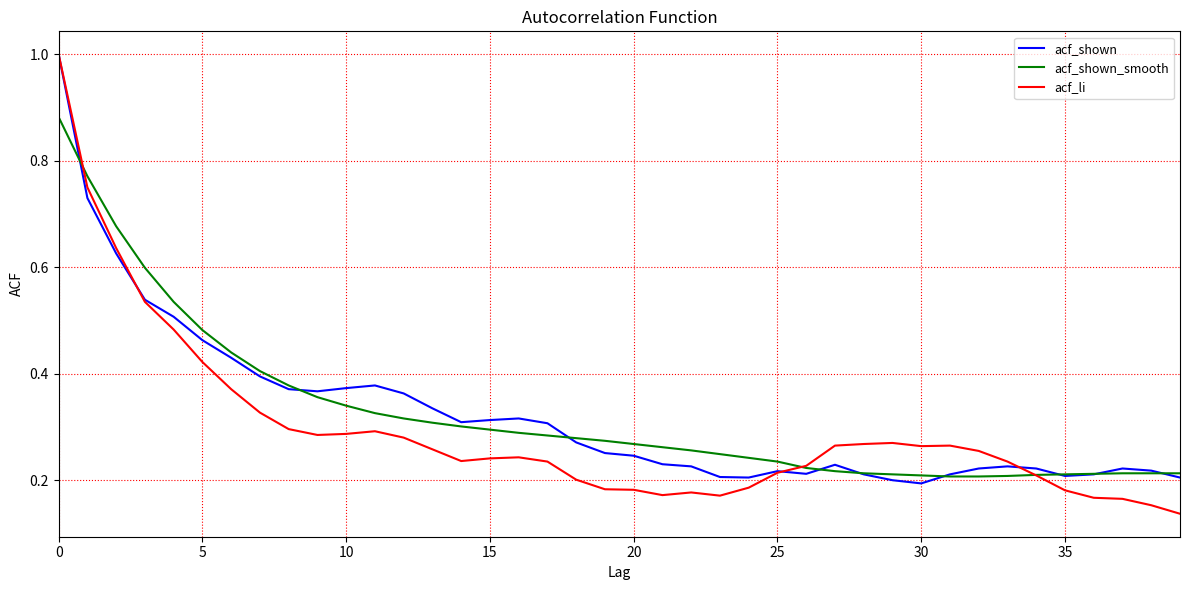

What is the highest value of the acf_li series?

1.0